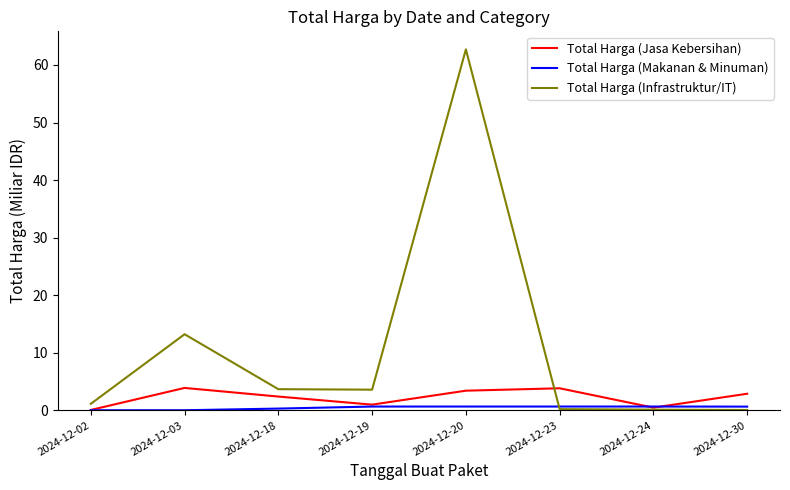

At which category does the chart reach its peak across all series?

2024-12-20